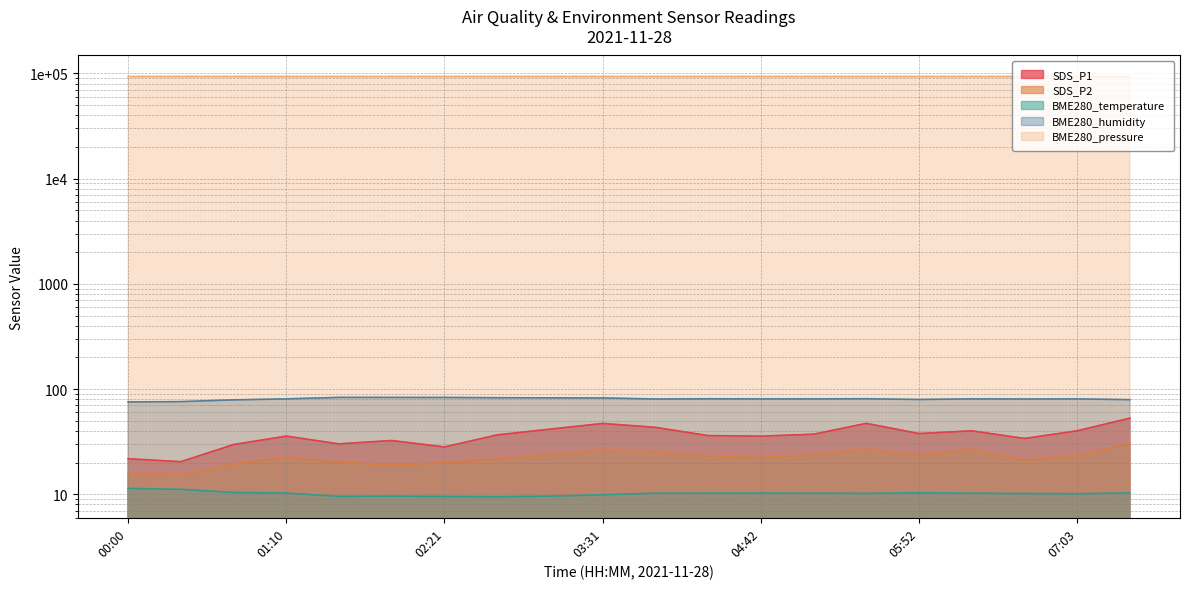

What is the difference between the highest and lowest values at 04:42?

93559.8